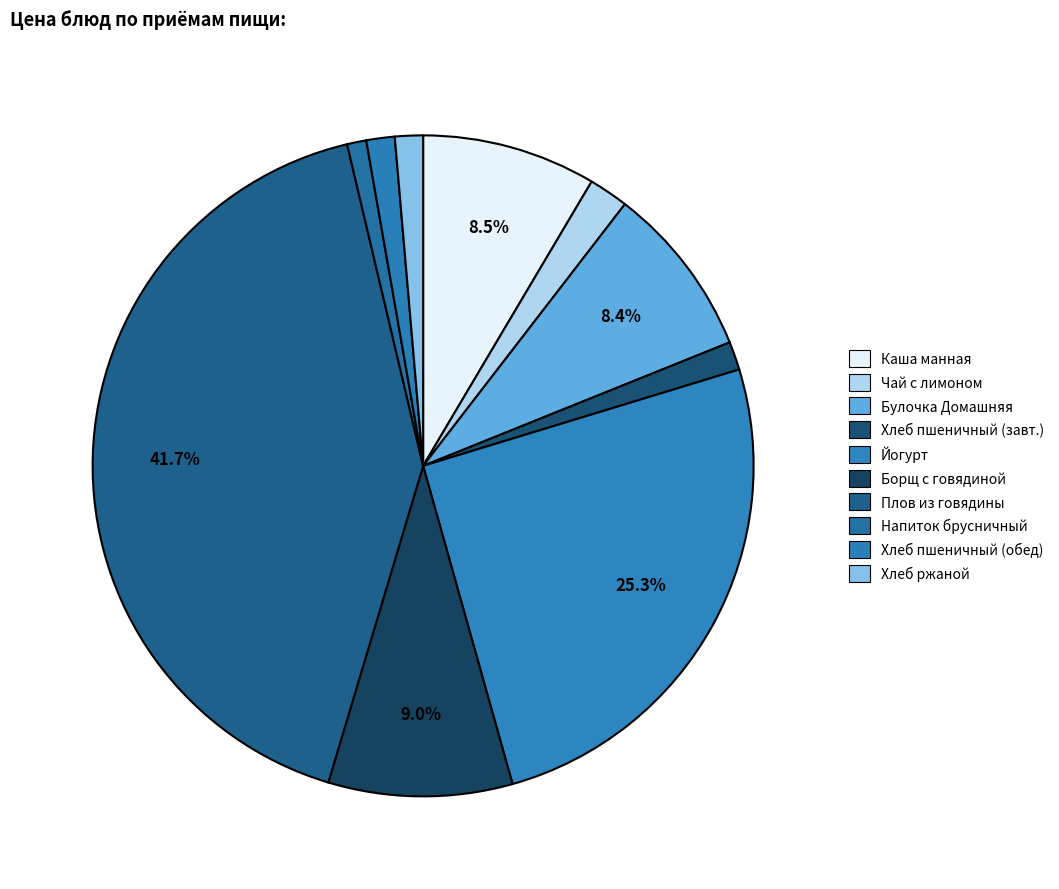

To the nearest percent, what is the difference between the largest and smallest slice percentages?

41%